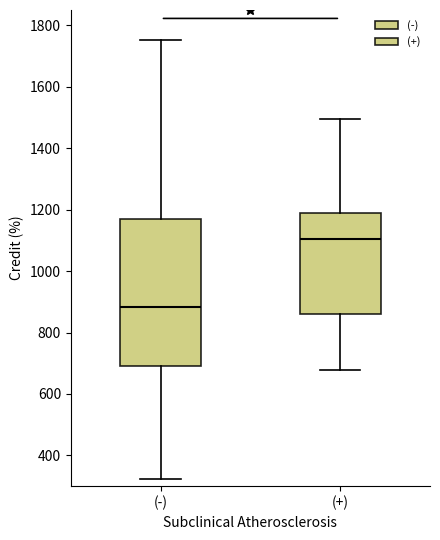

Where does the median line of the box for (-) sit on the y-axis? The values are not printed on the chart, so give them approximately, as read against the axis.

880